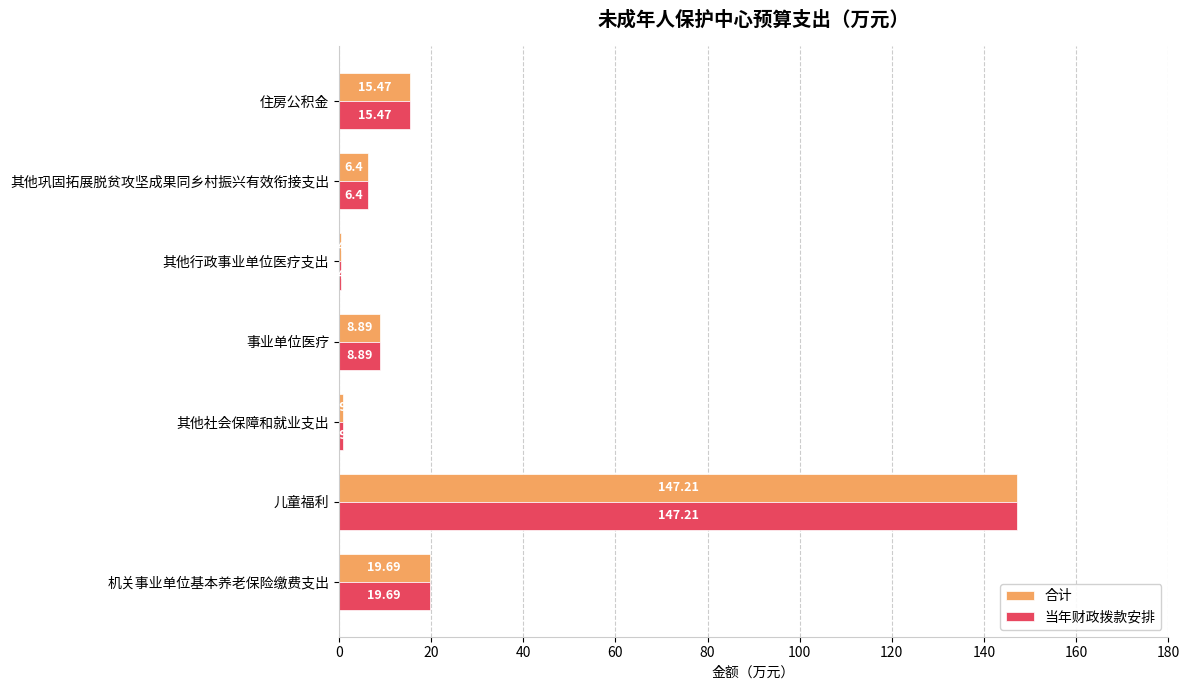

Where is 合计 nearest to the value 73?

机关事业单位基本养老保险缴费支出